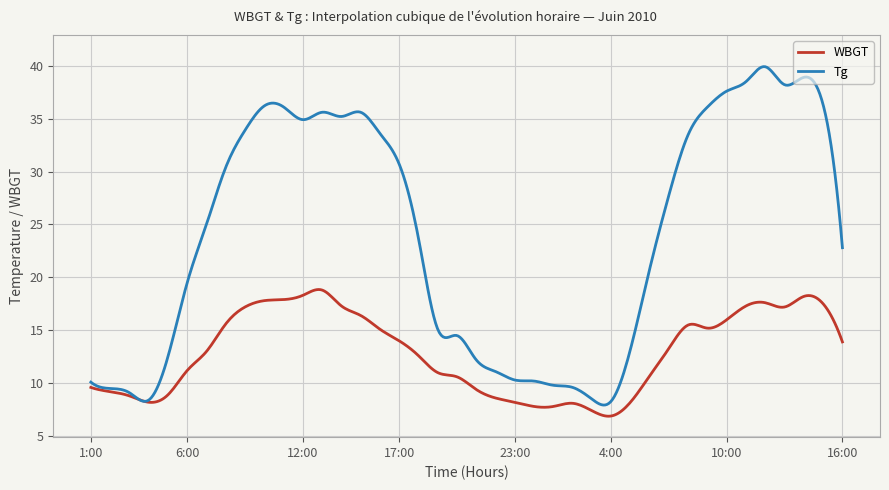

How many lines are shown in the chart?

2